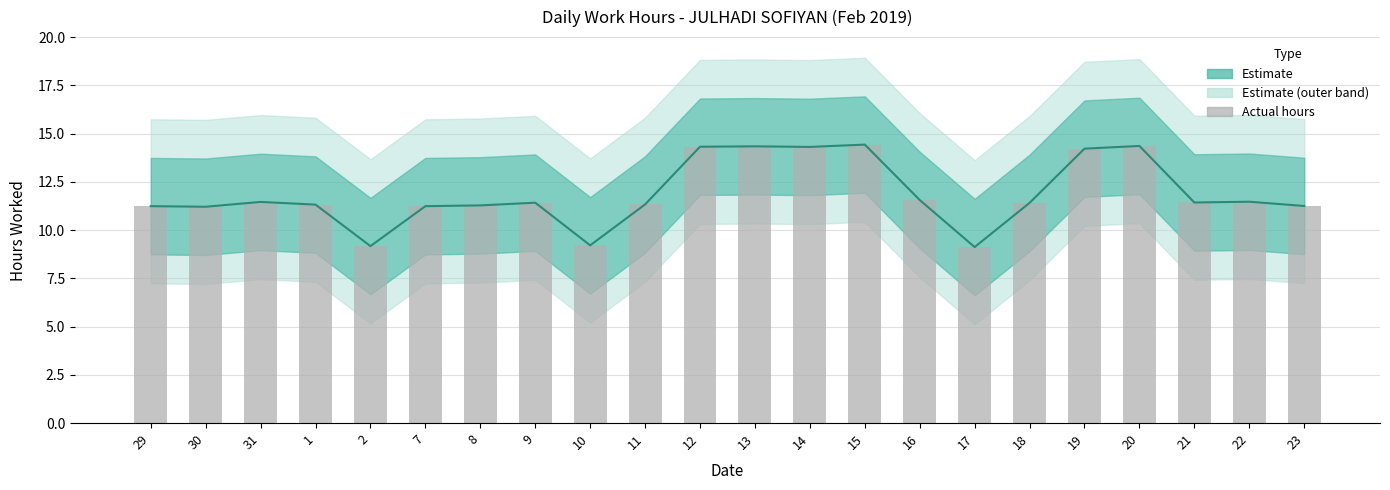

What is the average value?

11.9